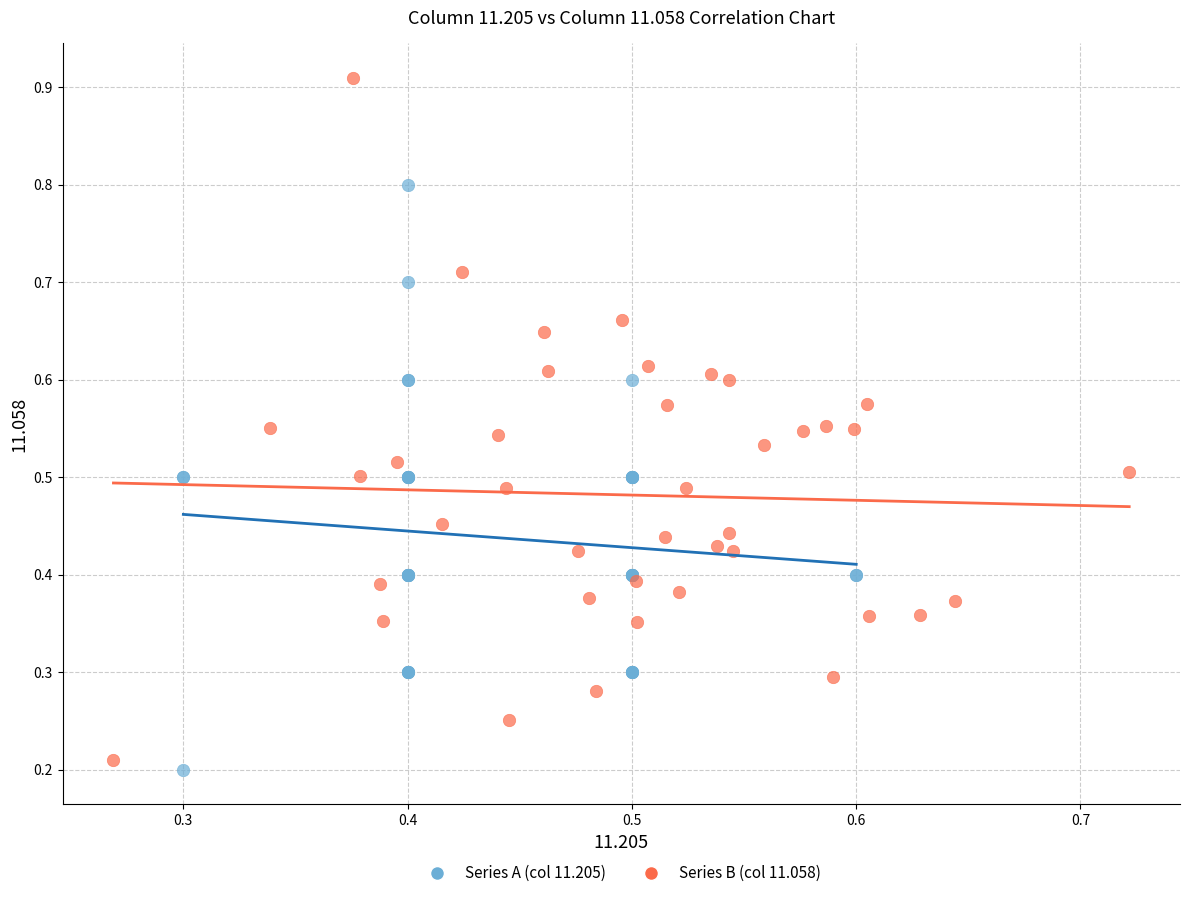

Which series has the largest Y range (max minus min)?

Series B (col 11.058)